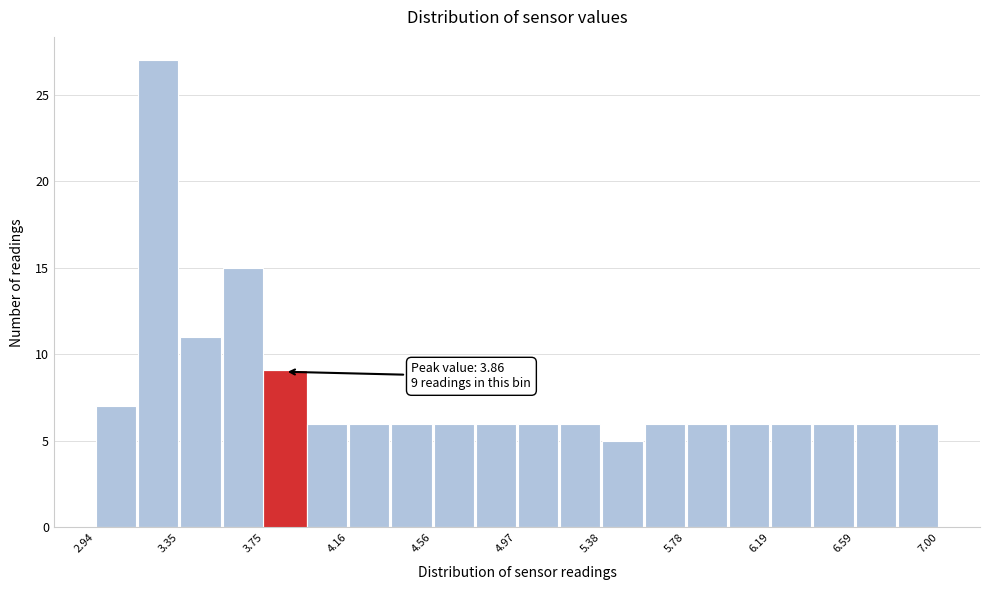

Which range on the x-axis has the tallest bar?

3.15 to 3.35